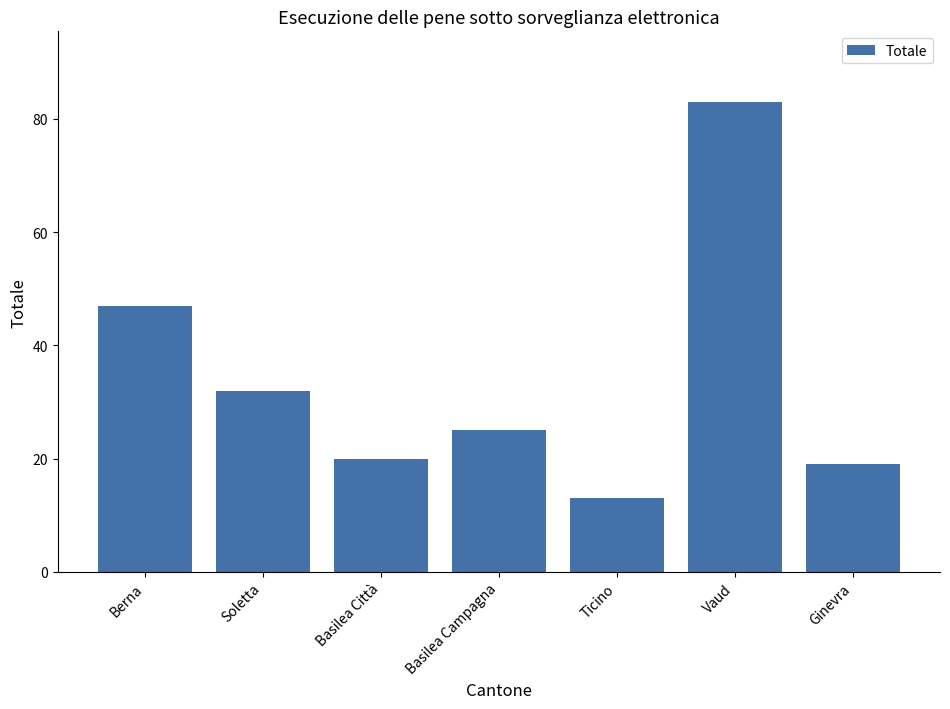

How many data points are less than 25?

3